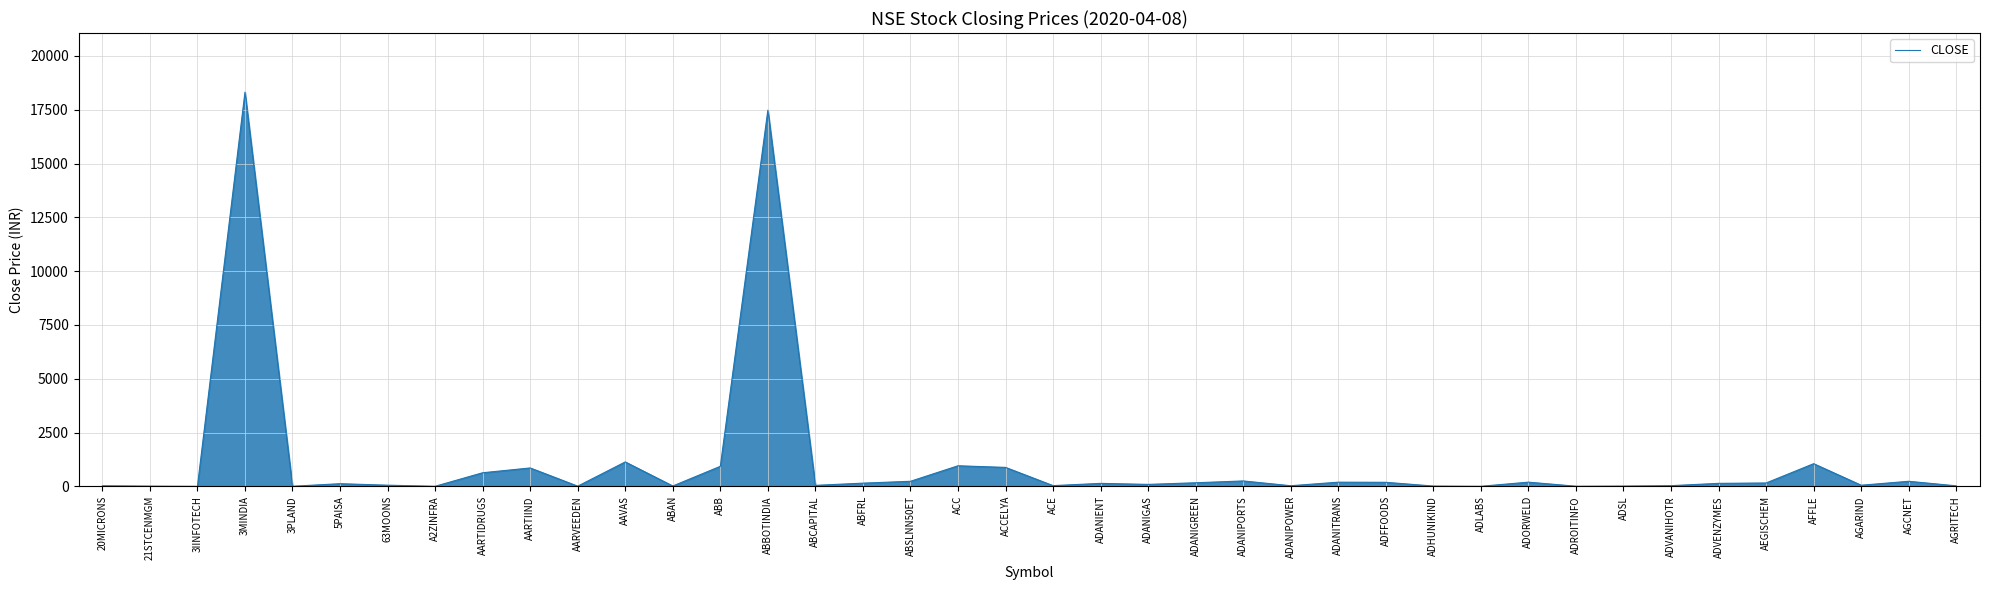

Which label corresponds to the largest value in the chart?

3MINDIA